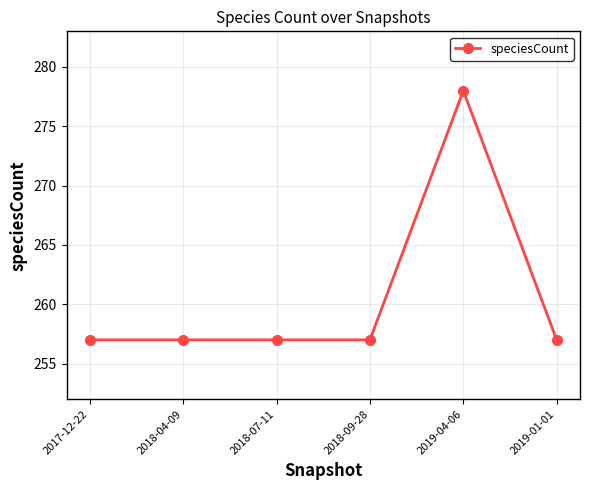

What is the change in value from 2019-04-06 to 2019-01-01?

-21